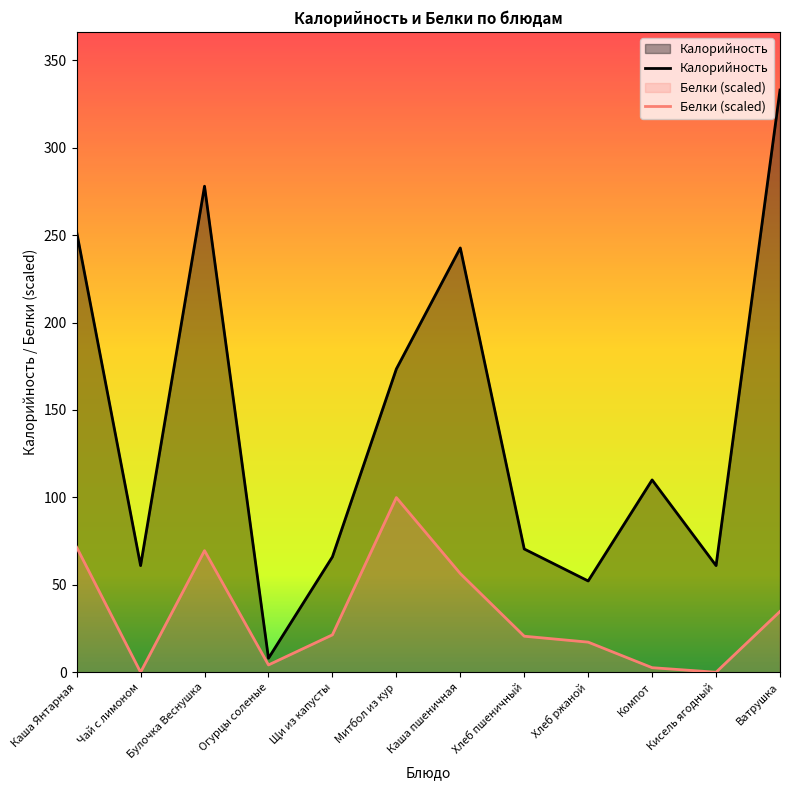

The value of Белки at Щи из капусты is 21.4. True or false?

True